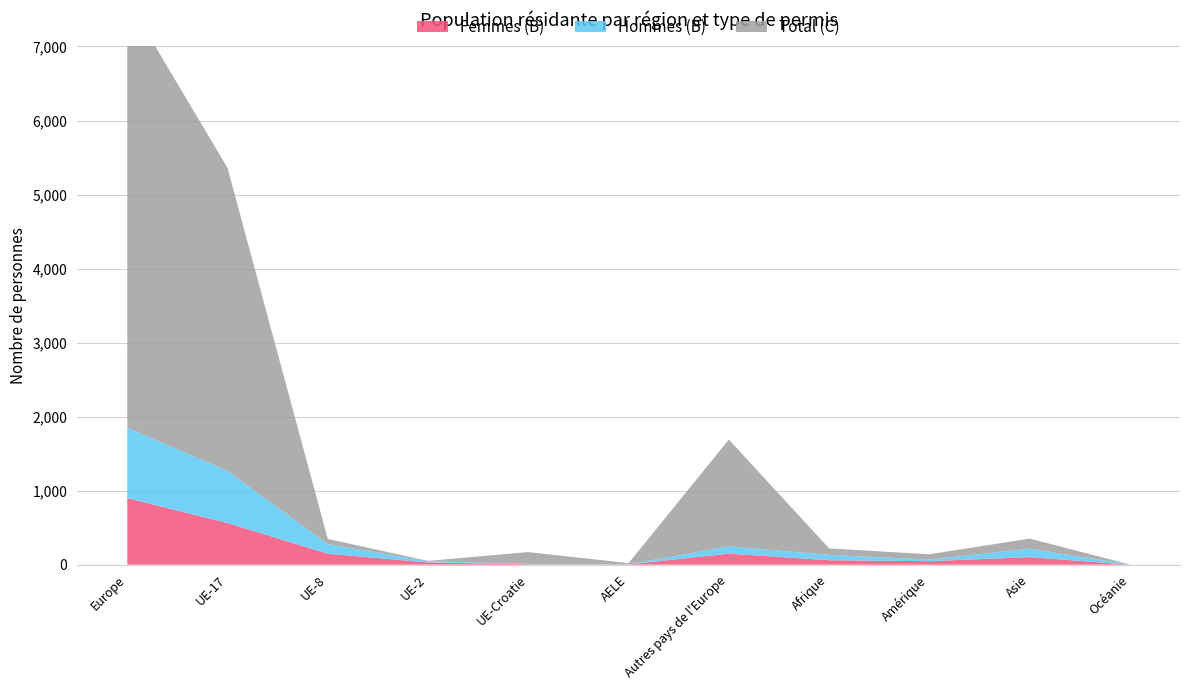

Reading left to right, what are all the values shown in this chart?

Femmes (B): Europe=899	UE-17=563	UE-8=148	UE-2=30	UE-Croatie=6	AELE=3	Autres pays de l'Europe=149	Afrique=60	Amérique=47	Asie=102	Océanie=0
Hommes (B): Europe=951	UE-17=703	UE-8=129	UE-2=16	UE-Croatie=4	AELE=1	Autres pays de l'Europe=98	Afrique=72	Amérique=21	Asie=114	Océanie=1
Total (C): Europe=5787	UE-17=4093	UE-8=70	UE-2=5	UE-Croatie=160	AELE=16	Autres pays de l'Europe=1443	Afrique=88	Amérique=72	Asie=136	Océanie=1